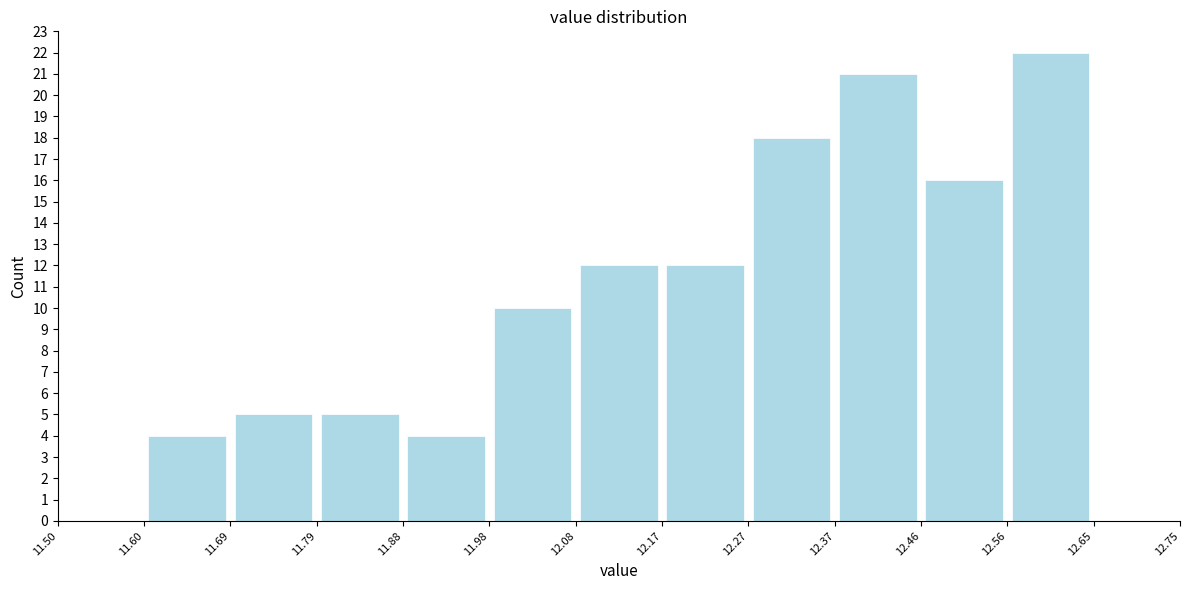

Reading left to right, list every bar in this chart as the range it spans on the x-axis followed by its height. The values are not printed on the chart, so give them approximately, as read against the axis.

11.50 to 11.60: 0
11.60 to 11.69: 4
11.69 to 11.79: 5
11.79 to 11.88: 5
11.88 to 11.98: 4
11.98 to 12.08: 10
12.08 to 12.17: 12
12.17 to 12.27: 12
12.27 to 12.37: 18
12.37 to 12.46: 21
12.46 to 12.56: 16
12.56 to 12.65: 22
12.65 to 12.75: 0